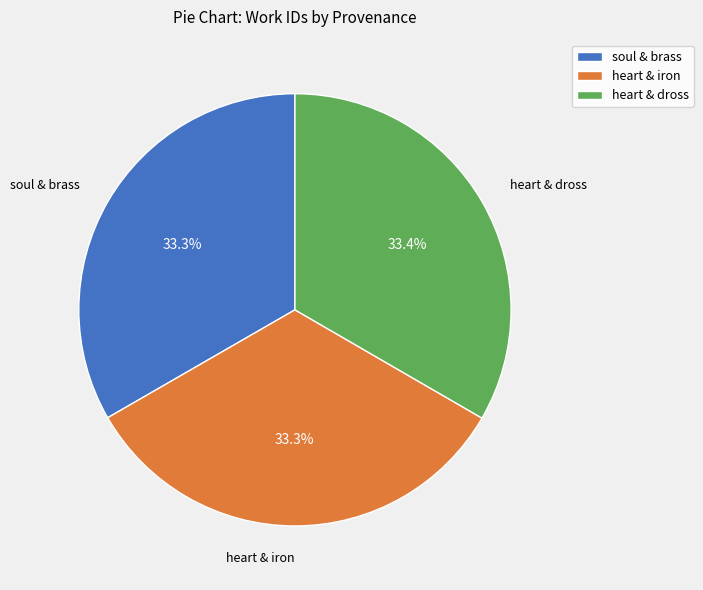

What is the ratio of the value at heart & iron to the value at soul & brass?

1.0